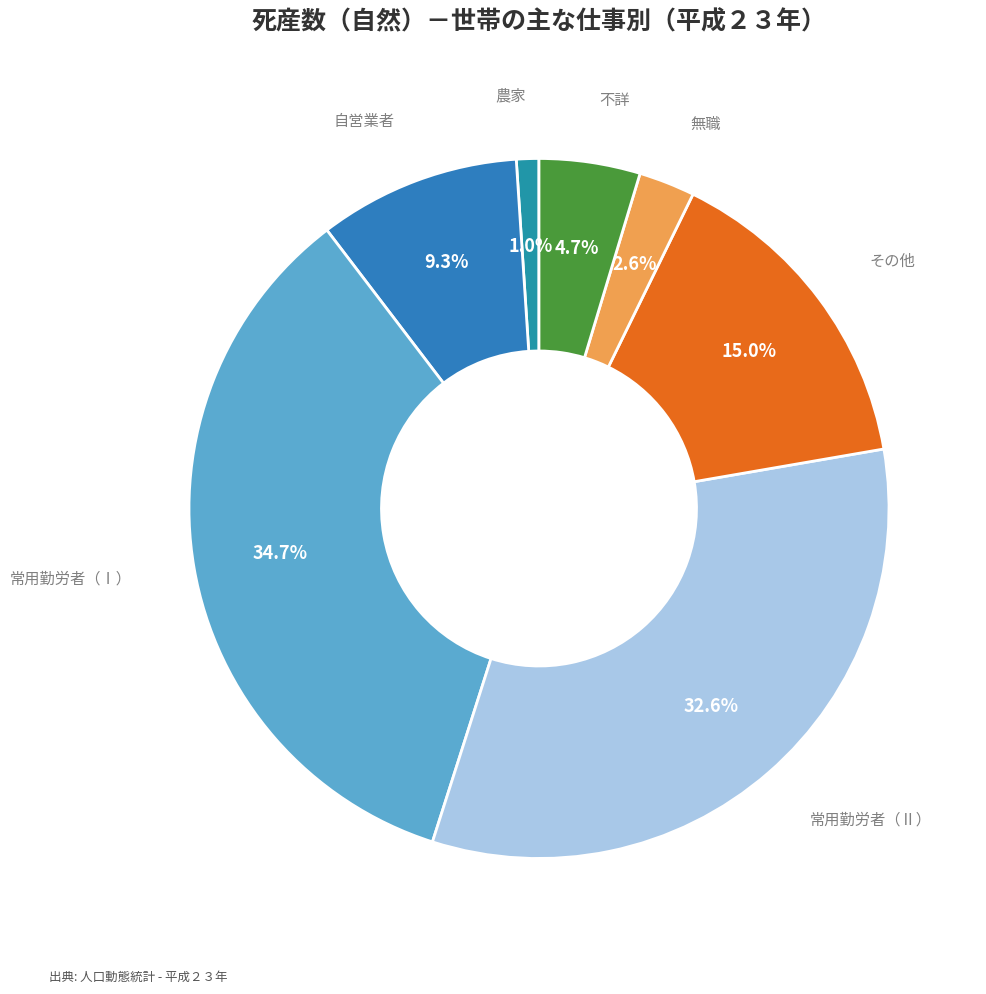

Which category has the biggest portion of the pie?

常用勤労者（Ⅰ）